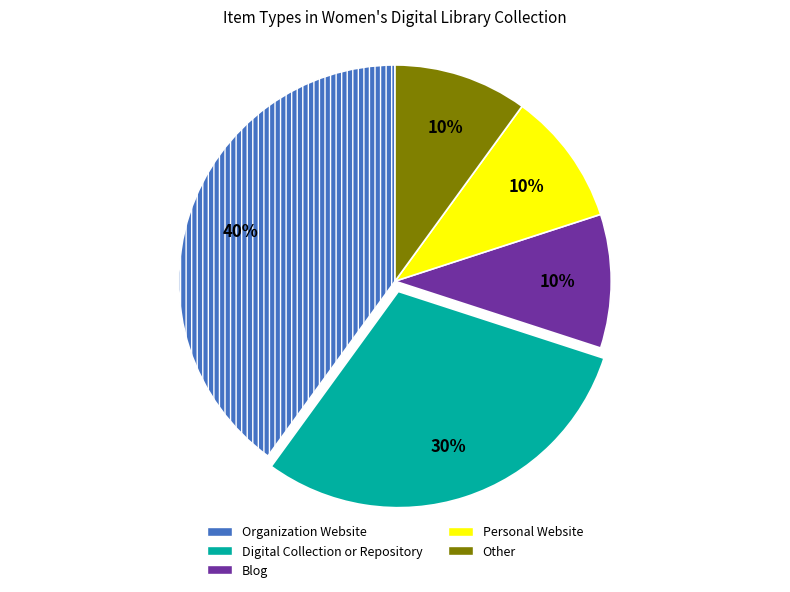

What is the largest slice in the pie chart?

Organization Website